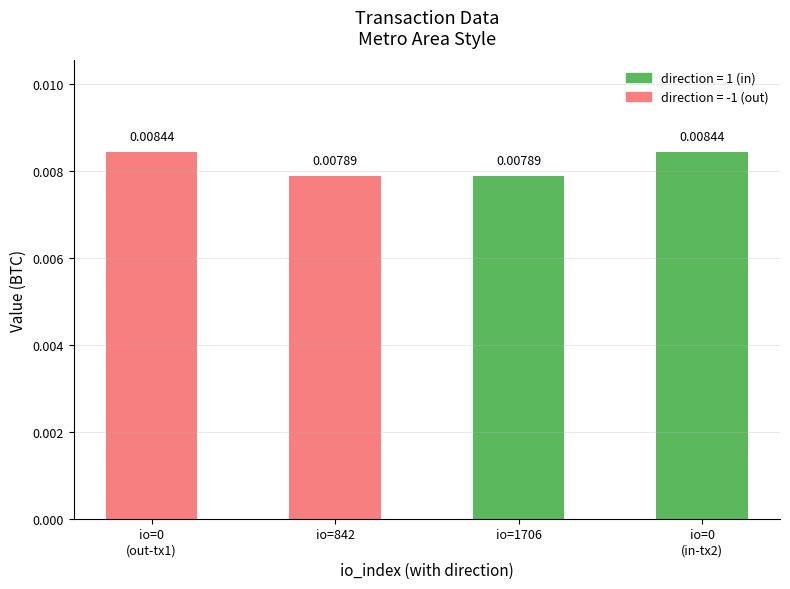

What is the label of the 2nd bar from the left?

io=842